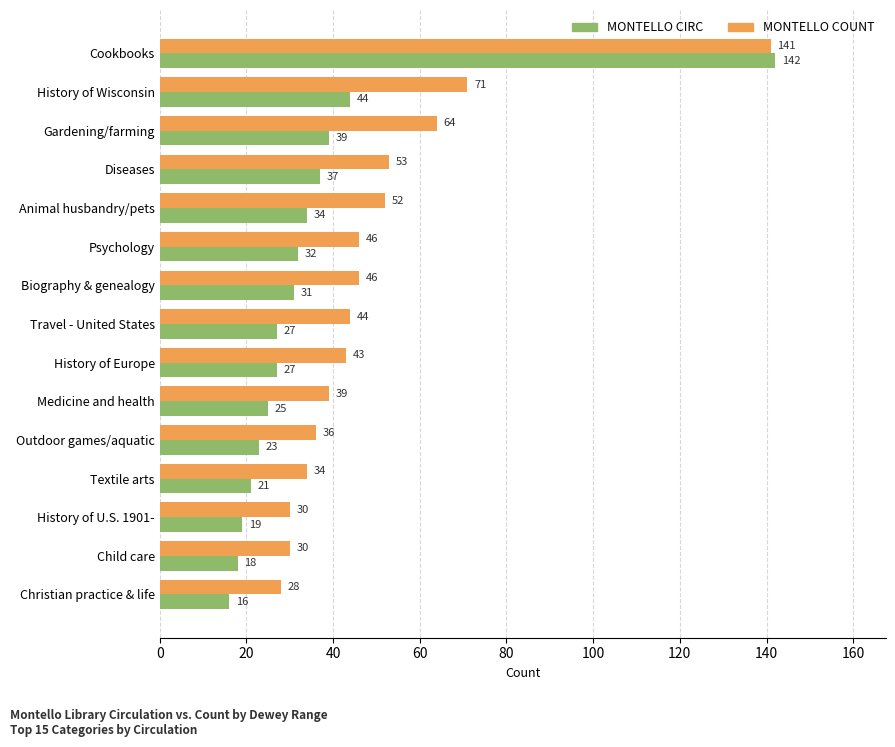

What is the sum of all MONTELLO CIRC values?

535